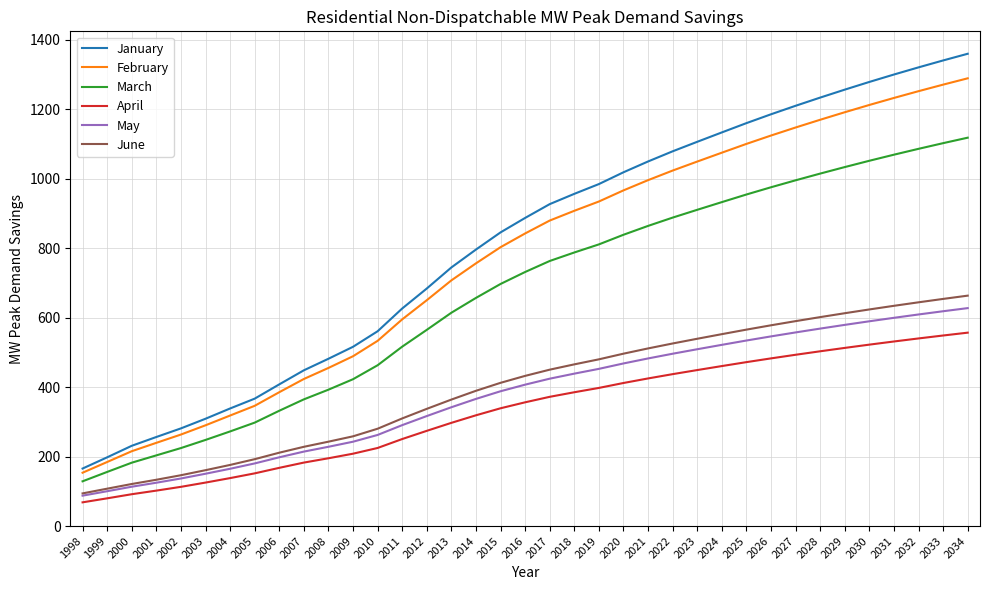

At which label does January reach its minimum?

1998